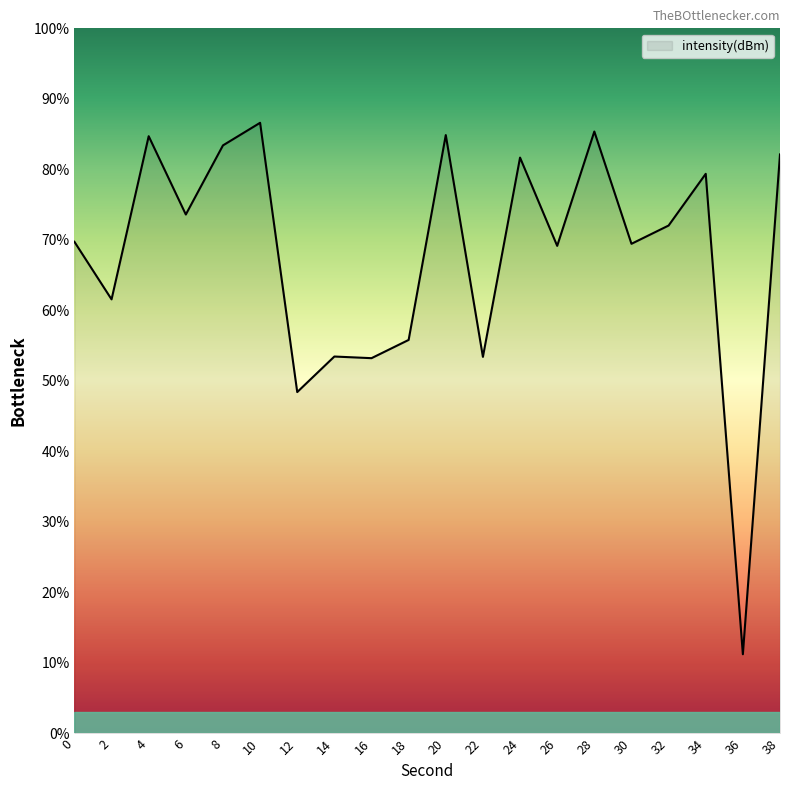

What is the change in value from 10 to 22?

-33.2